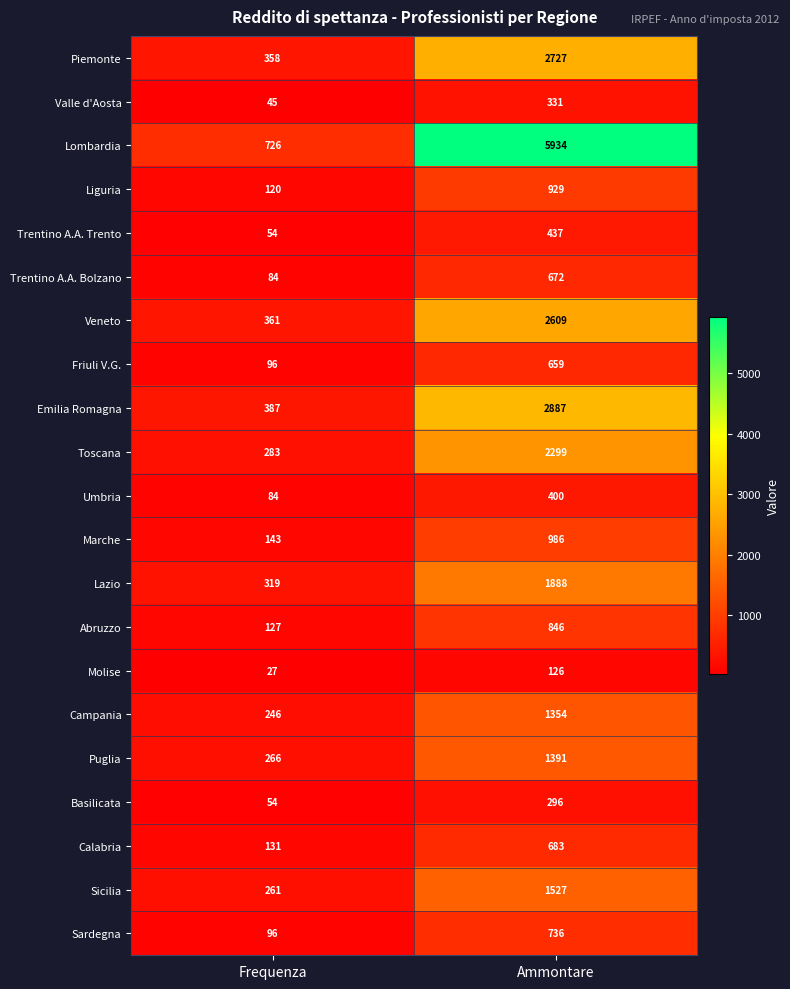

True or false: Trentino A.A. Bolzano has a value of 1126 at Ammontare.

False